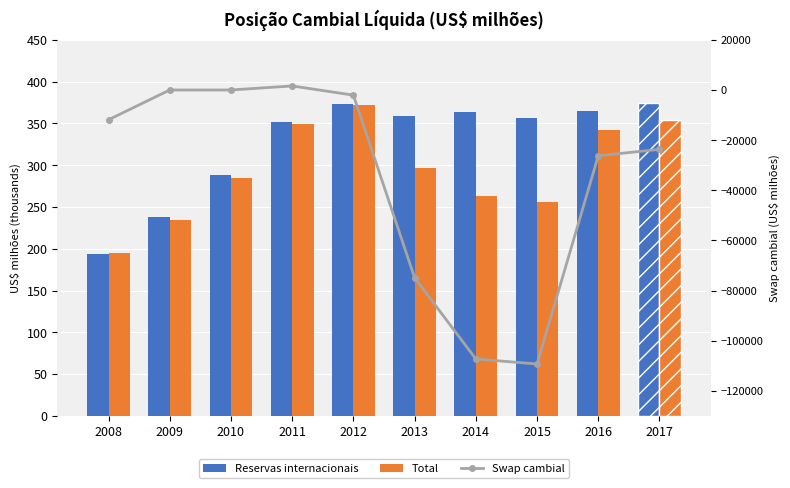

At which label is Reservas internacionais closest to 283?

2010